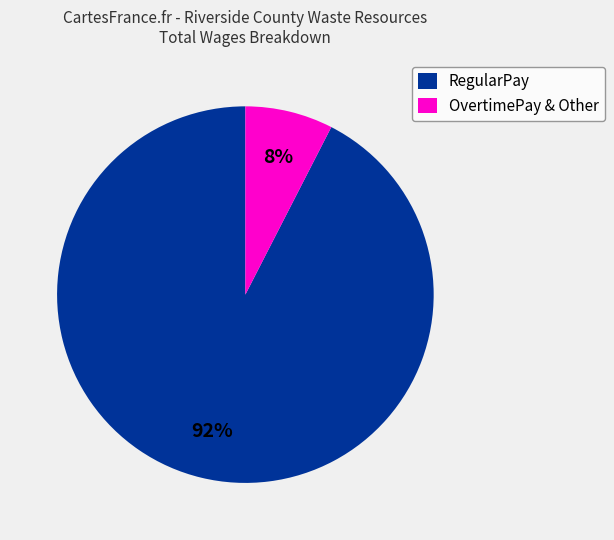

Which slice is the largest?

RegularPay